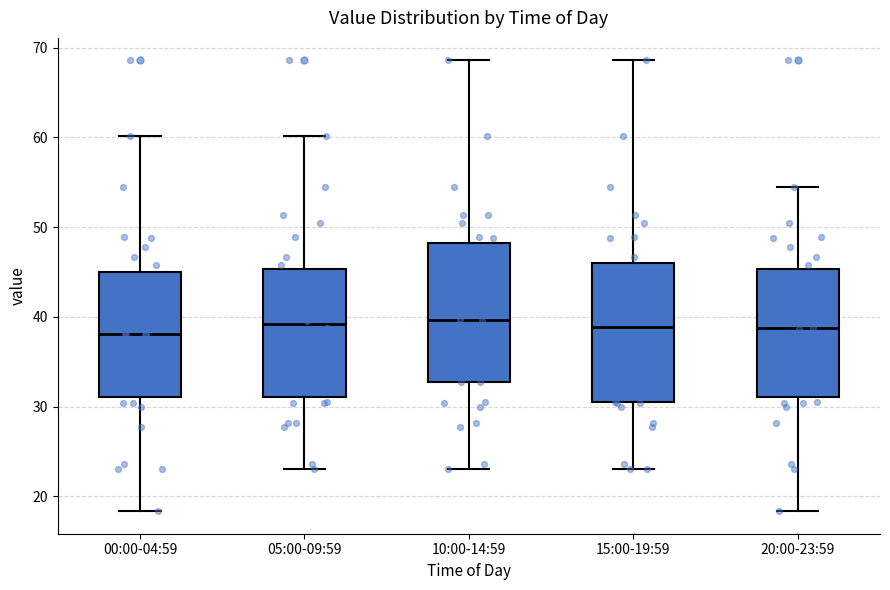

Where does the lower whisker of the box for 15:00-19:59 end on the y-axis? The values are not printed on the chart, so give them approximately, as read against the axis.

23